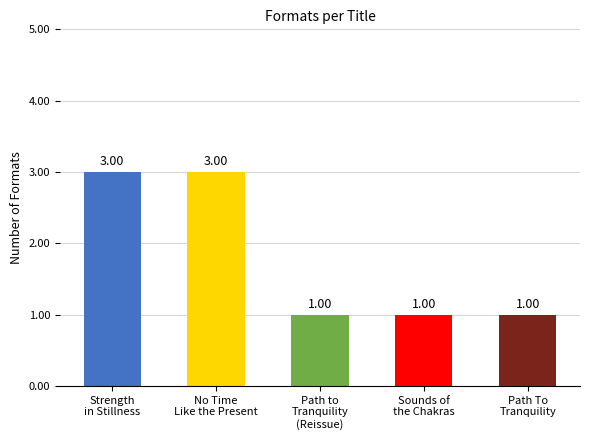

What is the maximum value shown in the chart?

3